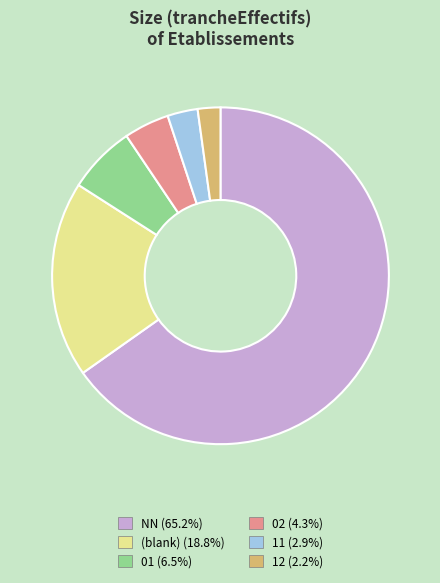

Is there a majority slice in this chart?

Yes